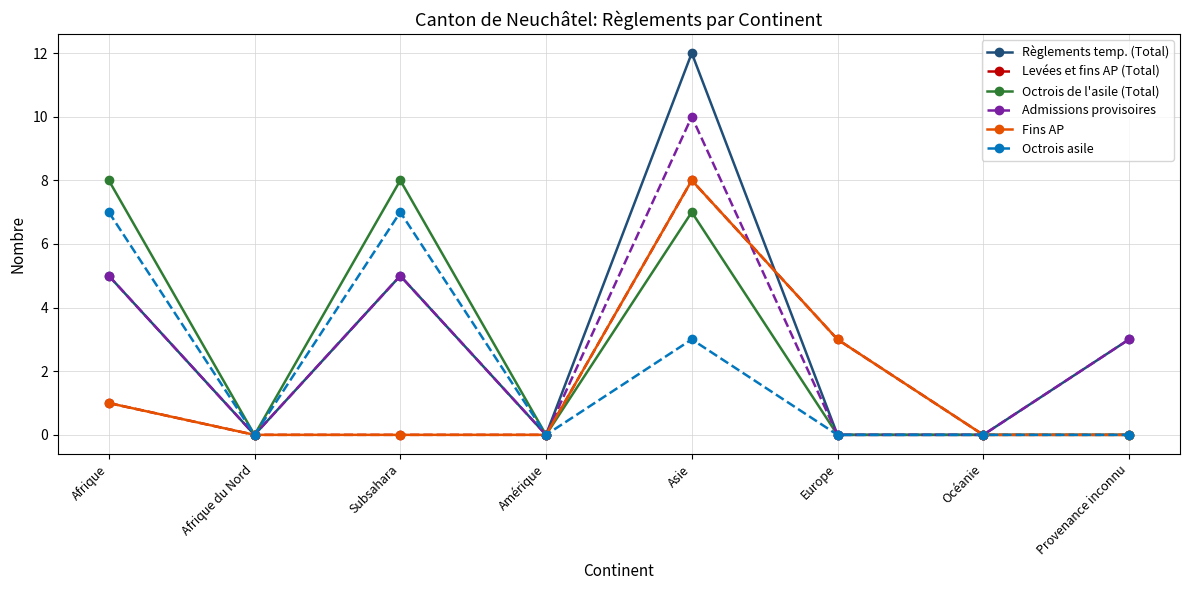

True or false: Levées et fins AP (Total) and Fins AP cross at least once.

False